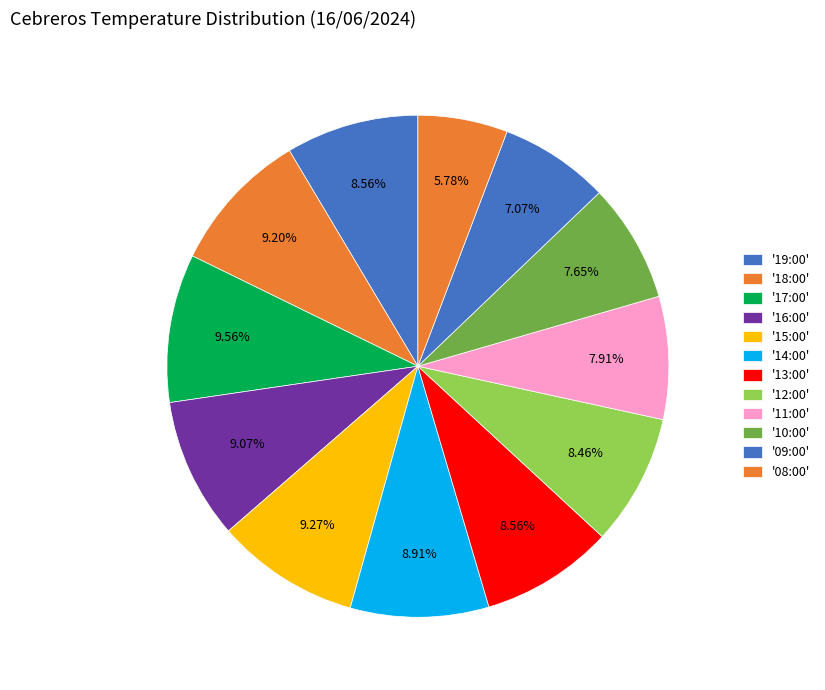

Count the number of slices in the pie.

12